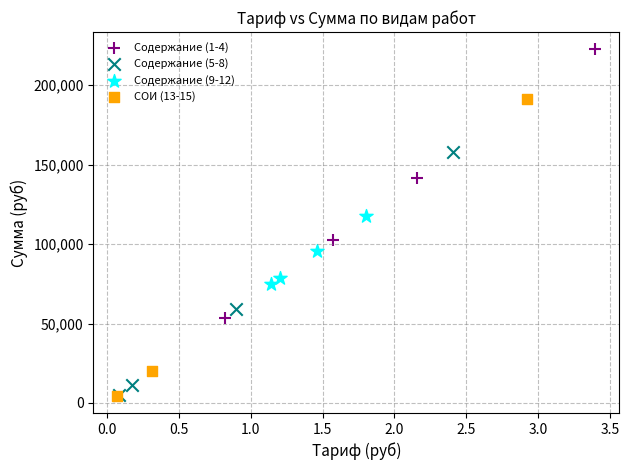

What are all the series names shown in the legend?

Содержание (1-4), Содержание (5-8), Содержание (9-12), СОИ (13-15)